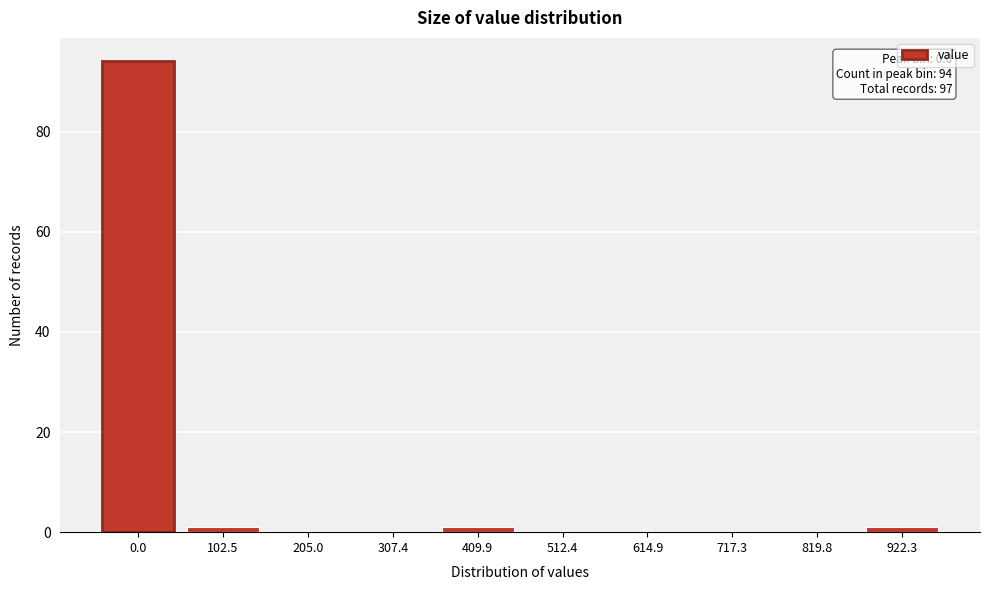

Reading right to left, extract all data points from this chart.

922.3=1	819.8=0	717.3=0	614.9=0	512.4=0	409.9=1	307.4=0	205.0=0	102.5=1	0.0=94